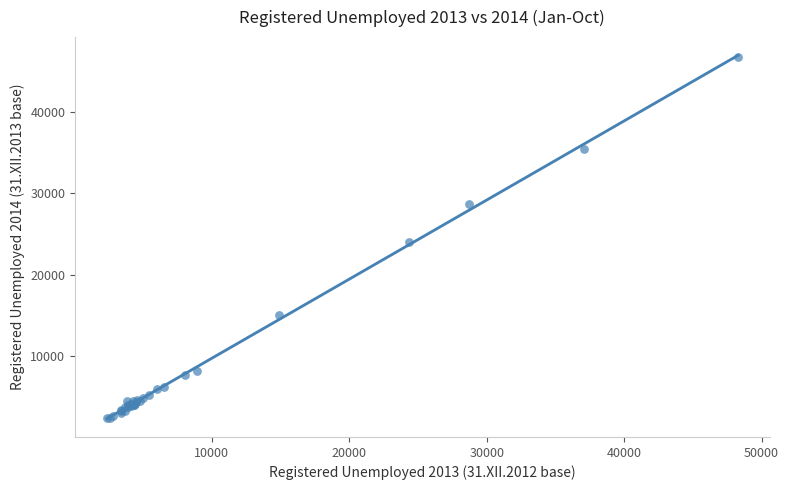

What Y value in the scatter plot is closest to 24569?

24077